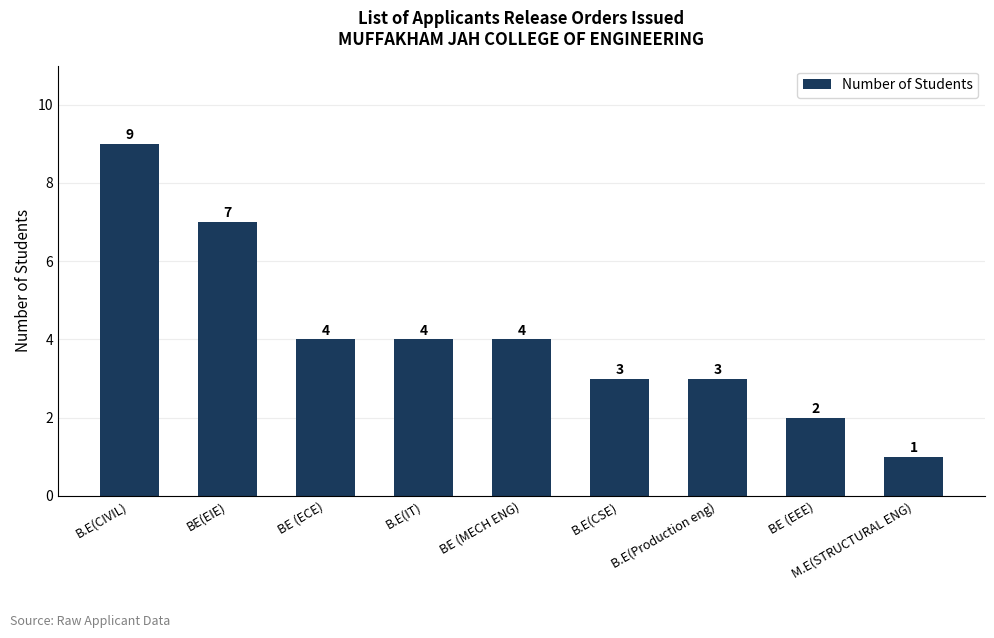

What value does the data have at M.E(STRUCTURAL ENG)?

1